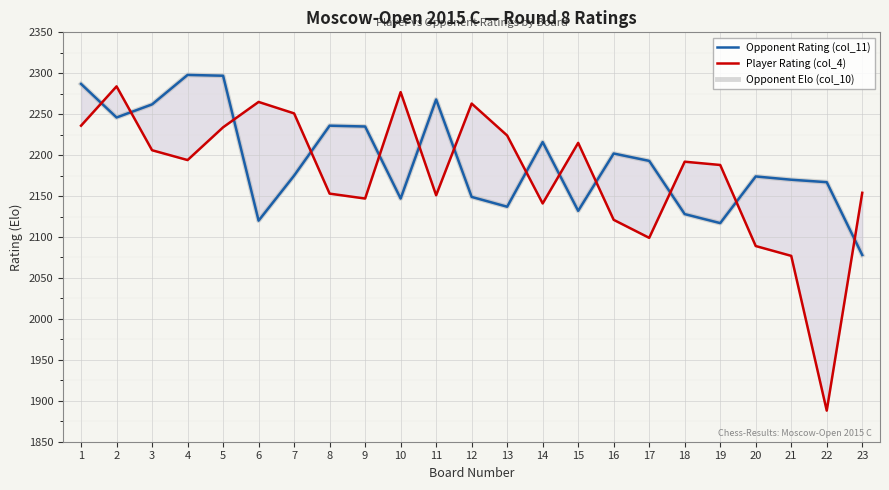

What is the difference between the Player Rating (col_4) values at 7 and 6?

14